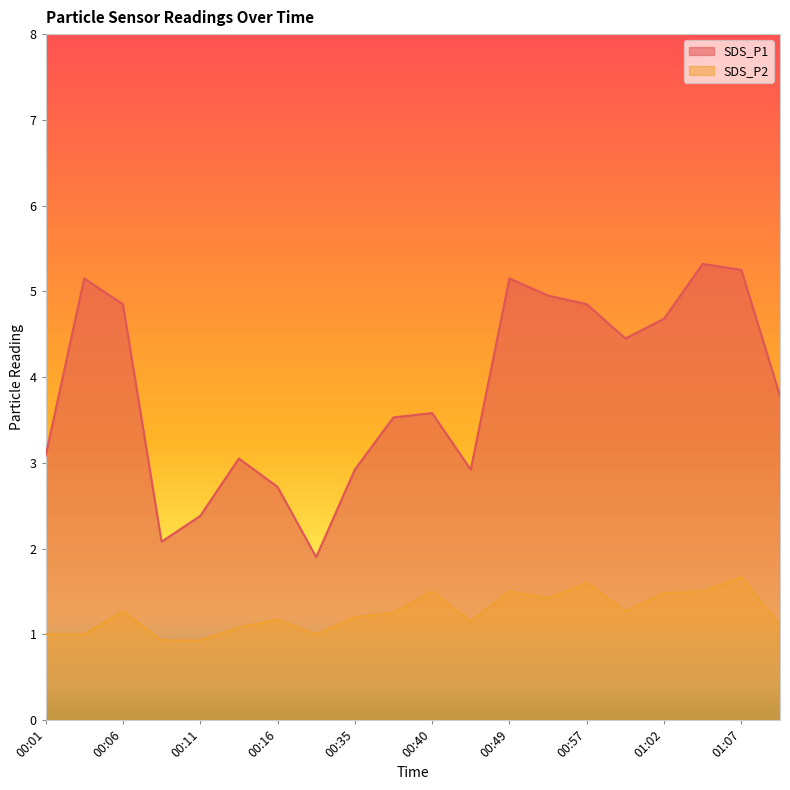

How many data points in SDS_P2 are less than 1?

2